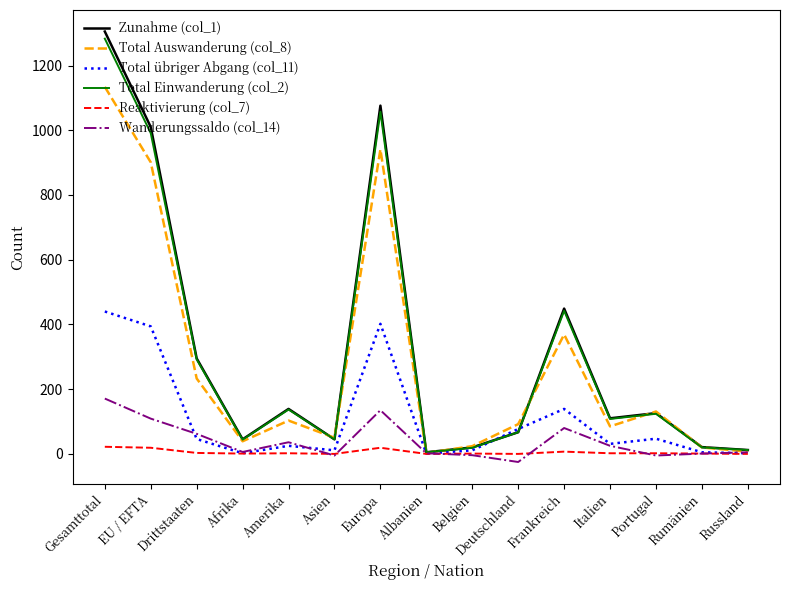

Is the value of Wanderungssaldo (col_14) at Gesamttotal greater than the value of Zunahme (col_1) at Deutschland?

Yes